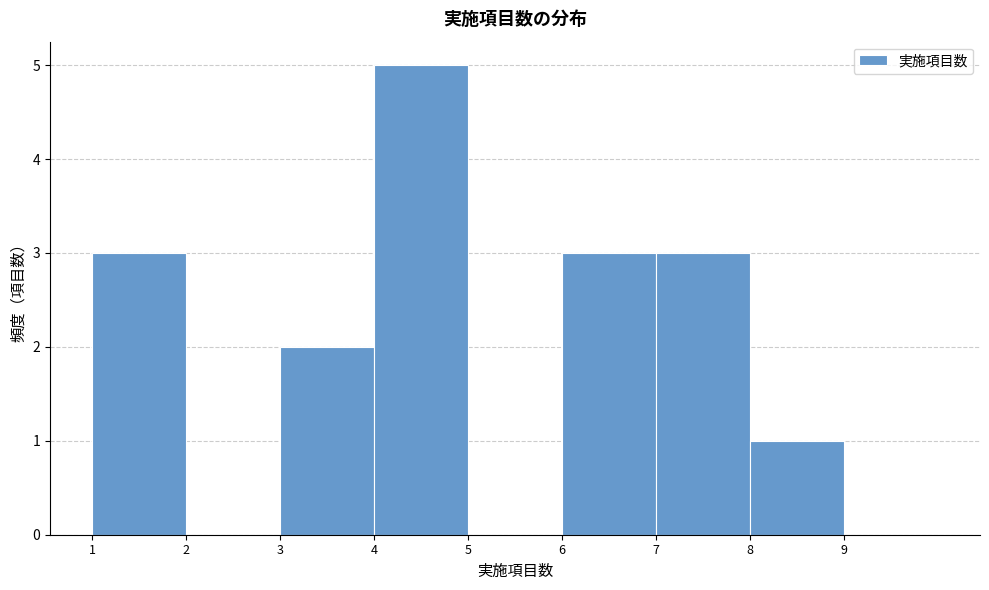

Reading left to right, list every bar in this chart as the range it spans on the x-axis followed by its height. The values are not printed on the chart, so give them approximately, as read against the axis.

1 to 2: 3
2 to 3: 0
3 to 4: 2
4 to 5: 5
5 to 6: 0
6 to 7: 3
7 to 8: 3
8 to 9: 1
9 to 10: 0